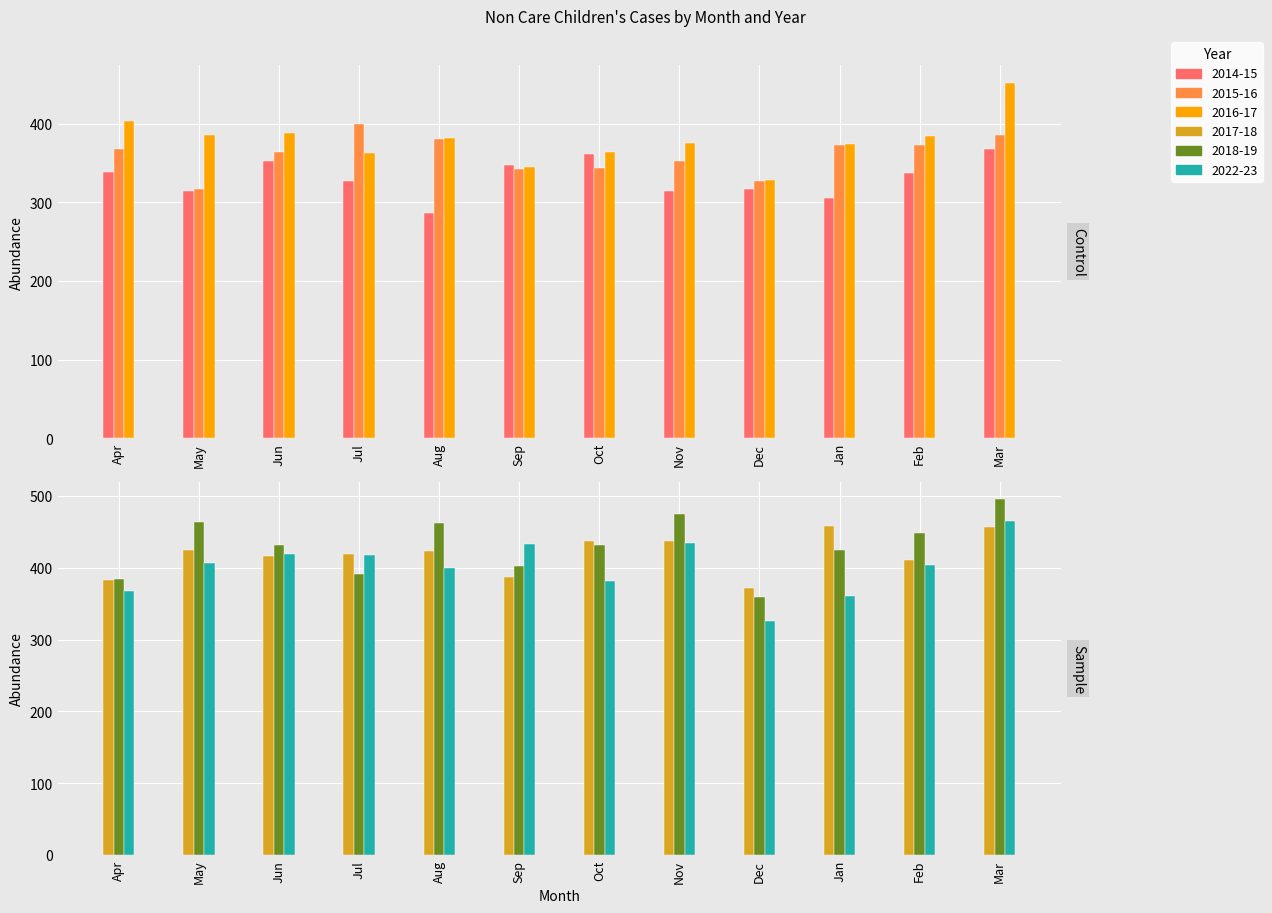

What position from the left is Dec?

9